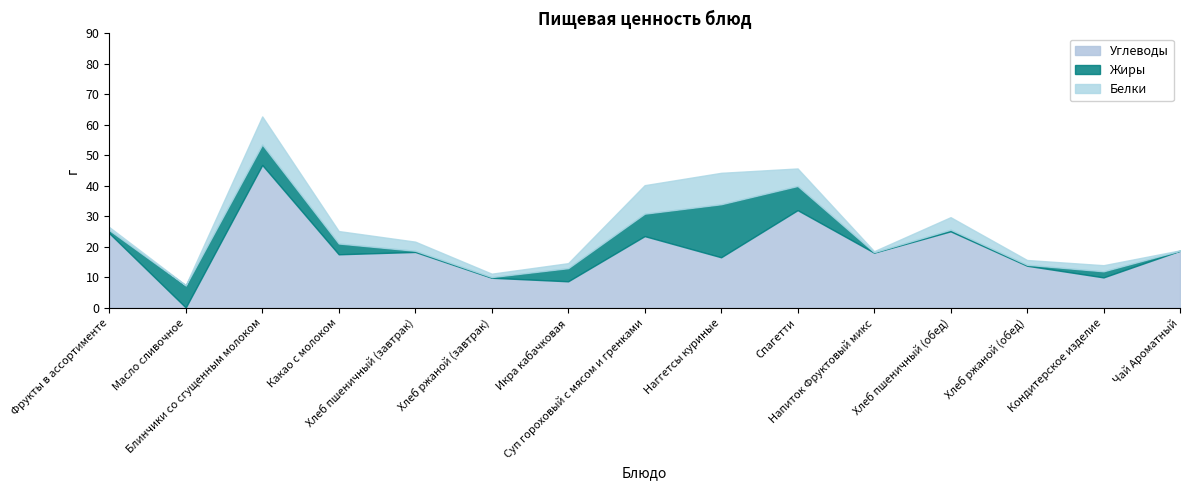

What is the greatest value displayed?

46.9